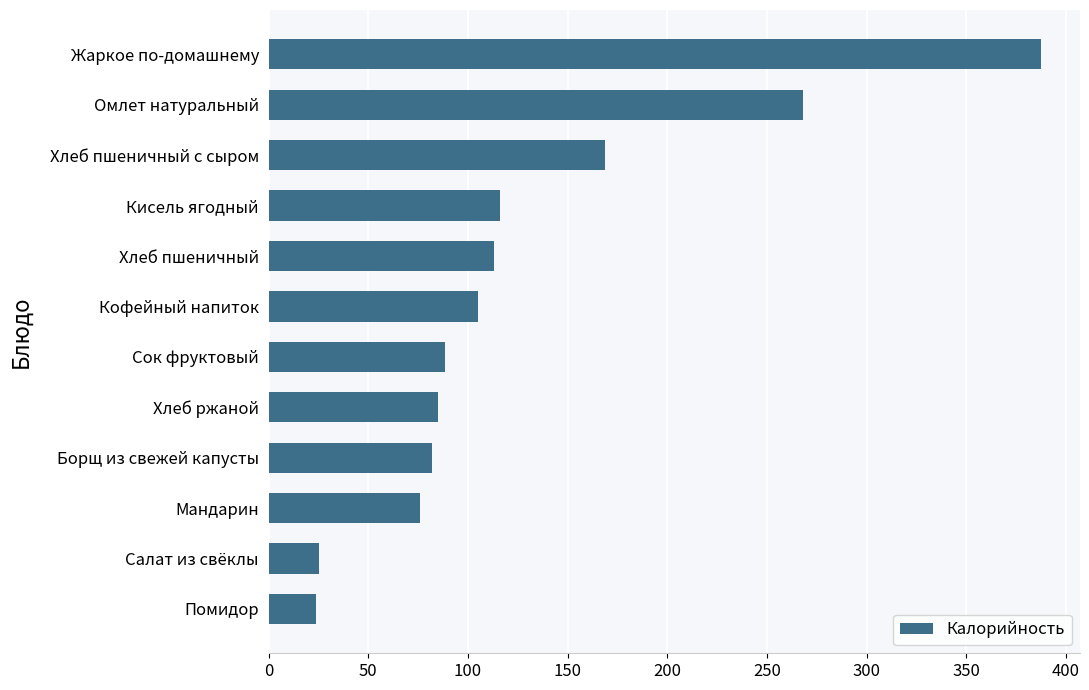

What is the sum of all values?

1539.8